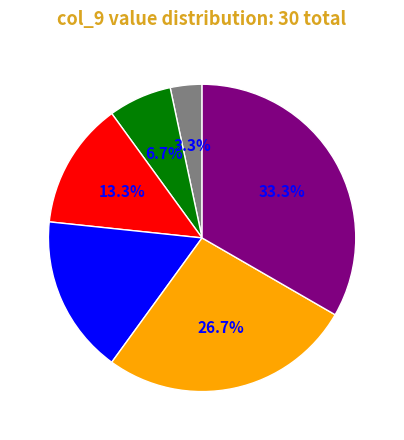

To the nearest percent, what is the difference between the largest and smallest slice percentages?

30%